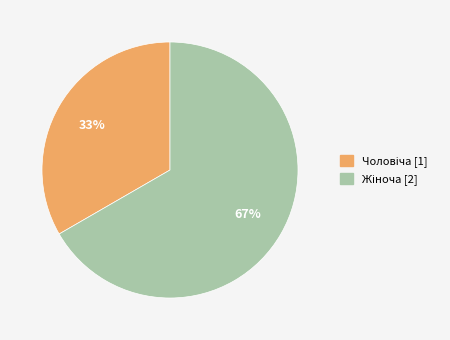

How many segments does this pie chart have?

2